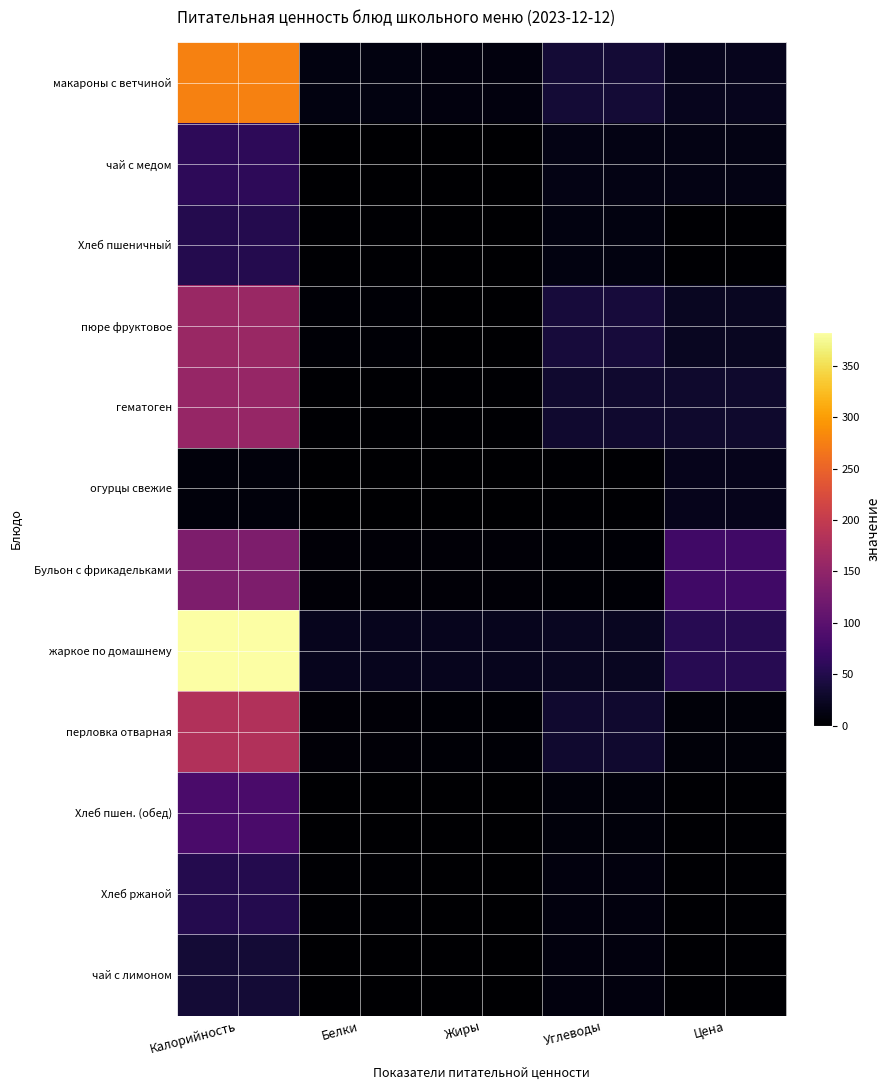

Which series has the widest spread of values?

жаркое по домашнему